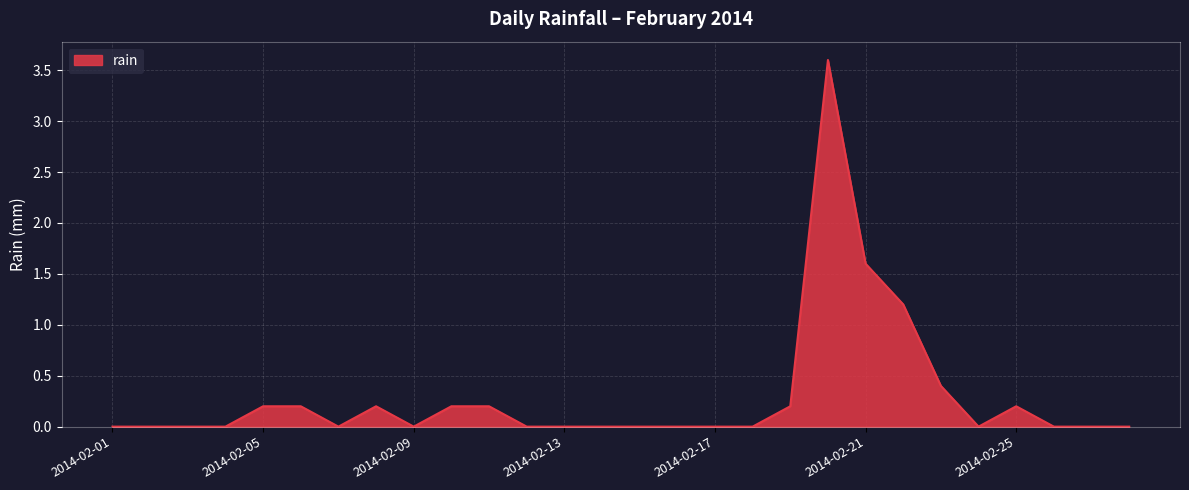

What is the maximum value shown in the chart?

3.6